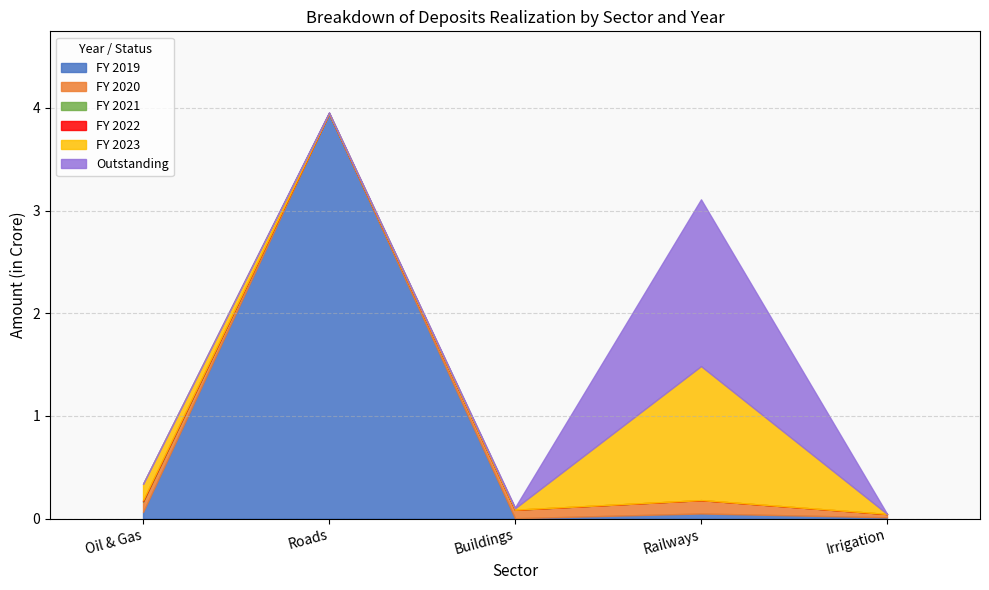

Reading left to right, extract all data points from this chart.

FY 2019: Oil & Gas=0.1	Roads=3.9	Buildings=0.0	Railways=0.0	Irrigation=0.0
FY 2020: Oil & Gas=0.1	Roads=0.0	Buildings=0.1	Railways=0.1	Irrigation=0.0
FY 2021: Oil & Gas=0.0	Roads=0.0	Buildings=0.0	Railways=0.0	Irrigation=0.0
FY 2022: Oil & Gas=0.0	Roads=0.0	Buildings=0.0	Railways=0.0	Irrigation=0.0
FY 2023: Oil & Gas=0.2	Roads=0.0	Buildings=0.0	Railways=1.3	Irrigation=0.0
Outstanding: Oil & Gas=0.0	Roads=0.0	Buildings=0.0	Railways=1.6	Irrigation=0.0